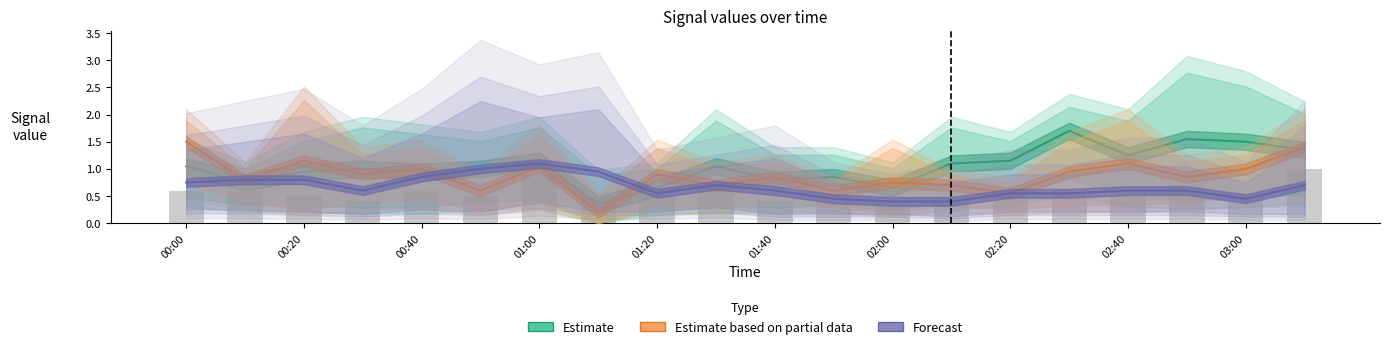

What is the difference between the second highest and minimum values in the Forecast series?

0.6